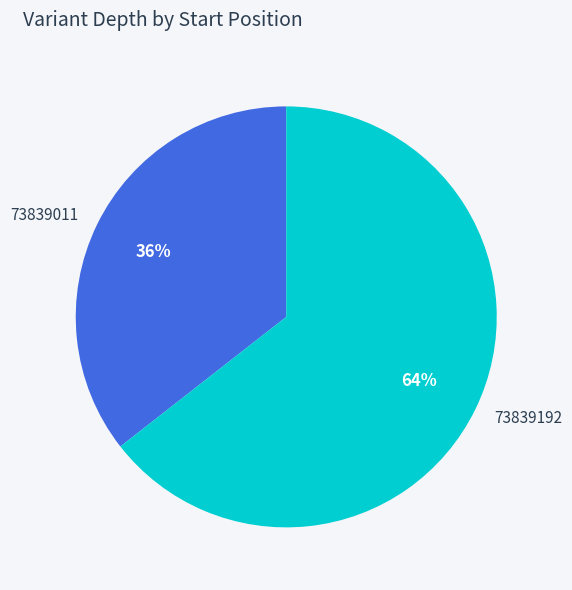

What is the smallest slice in the pie chart?

73839011